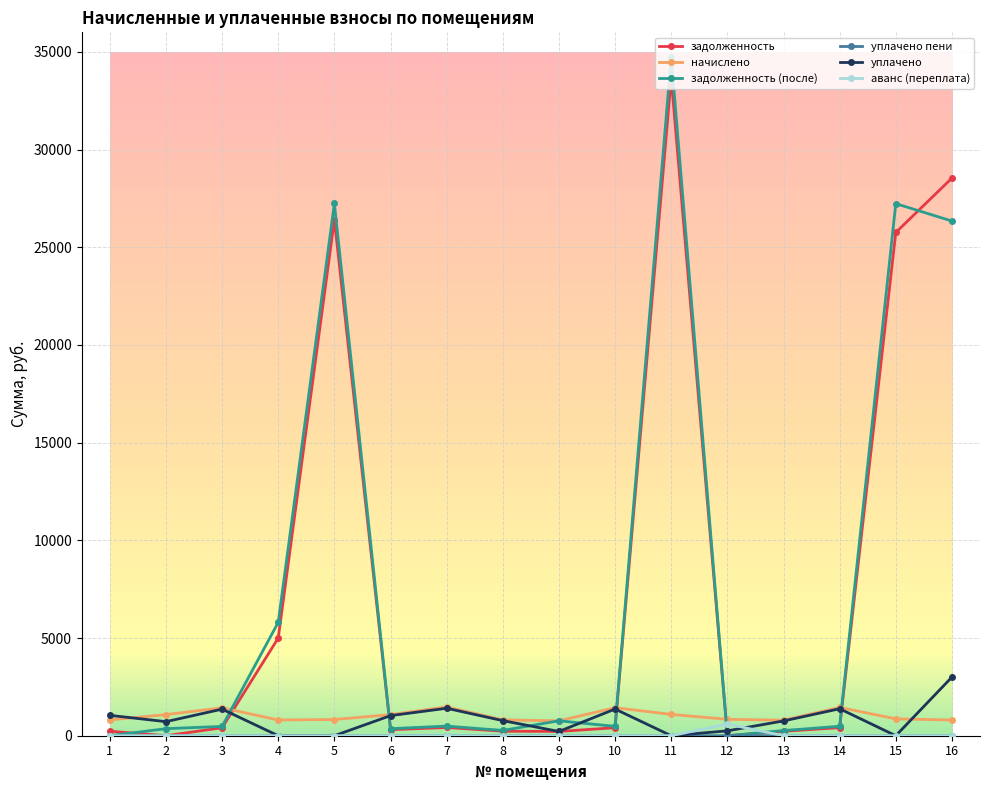

At which category is the sum across all series the highest?

11